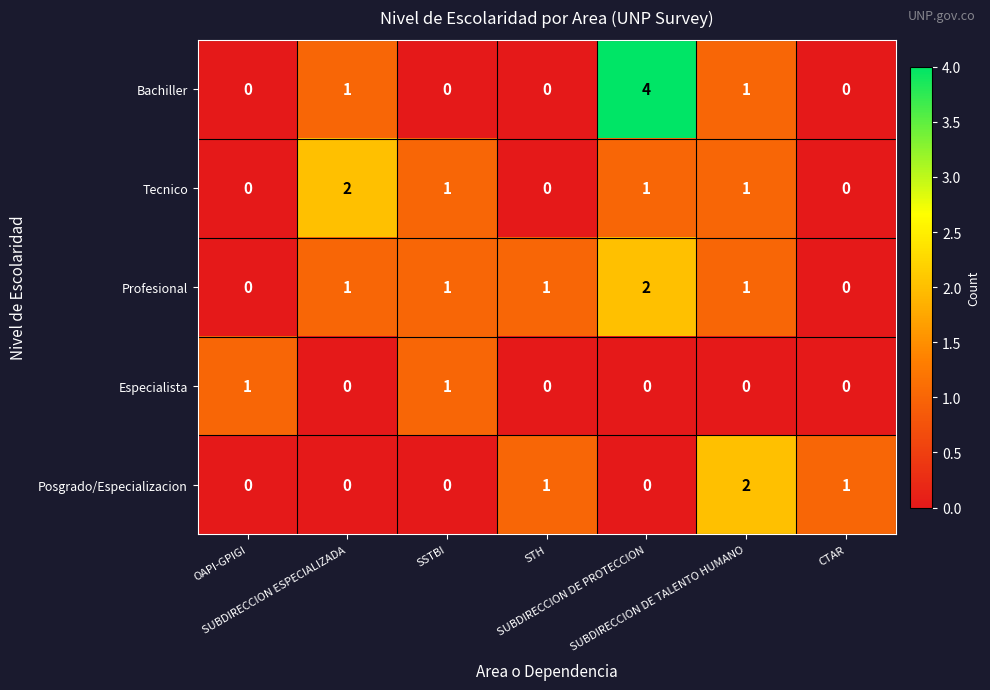

What is the sum of all Posgrado/Especializacion values?

4